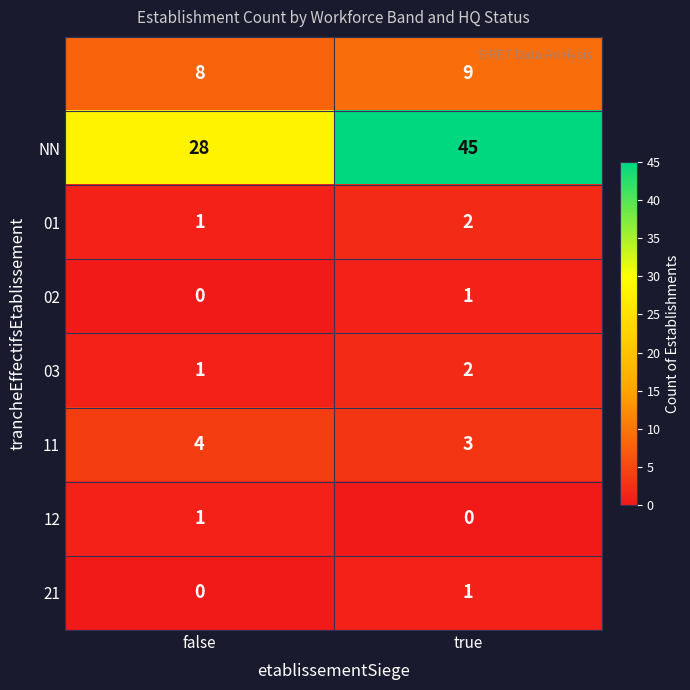

At which category is the sum across all series the highest?

true